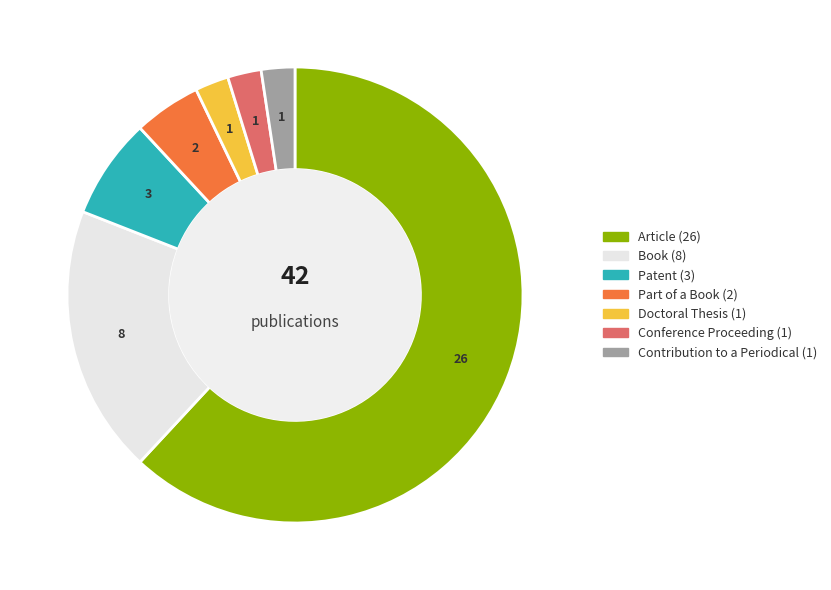

Between Contribution to a Periodical and Patent, which is larger?

Patent